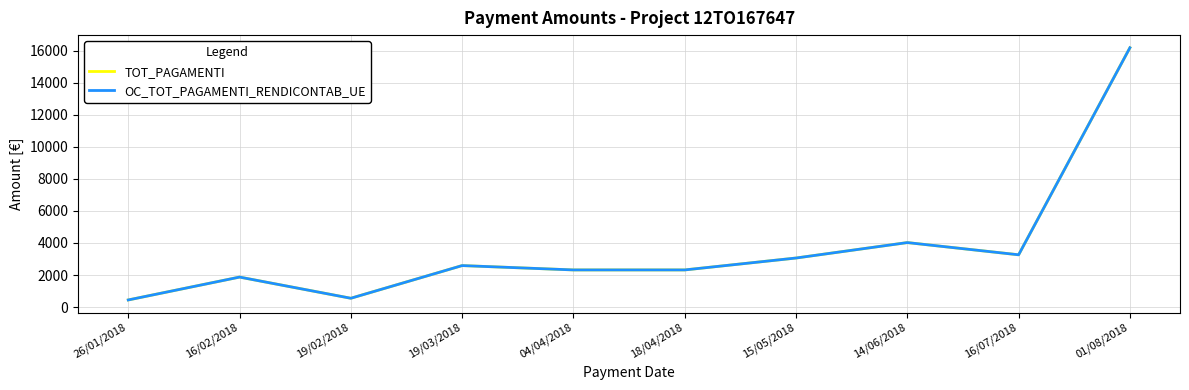

Does the chart have visible grid lines?

Yes